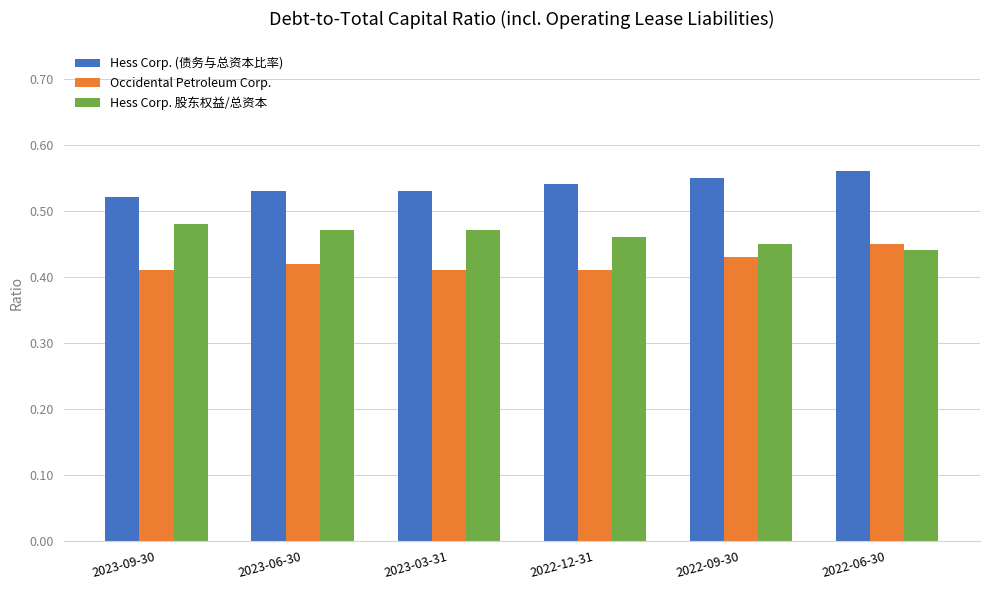

How many distinct data groups are displayed?

3